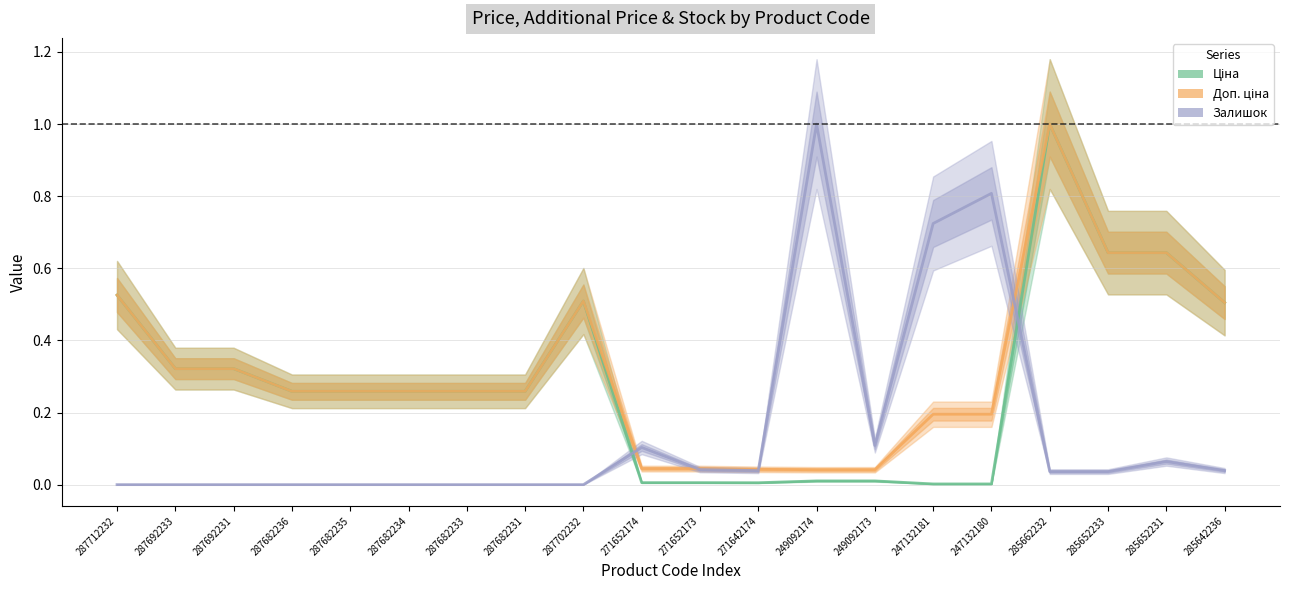

Reading right to left, what are all the values shown in this chart?

Ціна (line): 285642236=0.5	285652231=0.6	285652233=0.6	285662232=1.0	247132180=0.0	247132181=0.0	249092173=0.0	249092174=0.0	271642174=0.0	271652173=0.0	271652174=0.0	287702232=0.5	287682231=0.3	287682233=0.3	287682234=0.3	287682235=0.3	287682236=0.3	287692231=0.3	287692233=0.3	287712232=0.5
Доп. ціна (line): 285642236=0.5	285652231=0.6	285652233=0.6	285662232=1.0	247132180=0.2	247132181=0.2	249092173=0.0	249092174=0.0	271642174=0.0	271652173=0.0	271652174=0.0	287702232=0.5	287682231=0.3	287682233=0.3	287682234=0.3	287682235=0.3	287682236=0.3	287692231=0.3	287692233=0.3	287712232=0.5
Залишок (line): 285642236=0.0	285652231=0.1	285652233=0.0	285662232=0.0	247132180=0.8	247132181=0.7	249092173=0.1	249092174=1.0	271642174=0.0	271652173=0.0	271652174=0.1	287702232=0.0	287682231=0.0	287682233=0.0	287682234=0.0	287682235=0.0	287682236=0.0	287692231=0.0	287692233=0.0	287712232=0.0